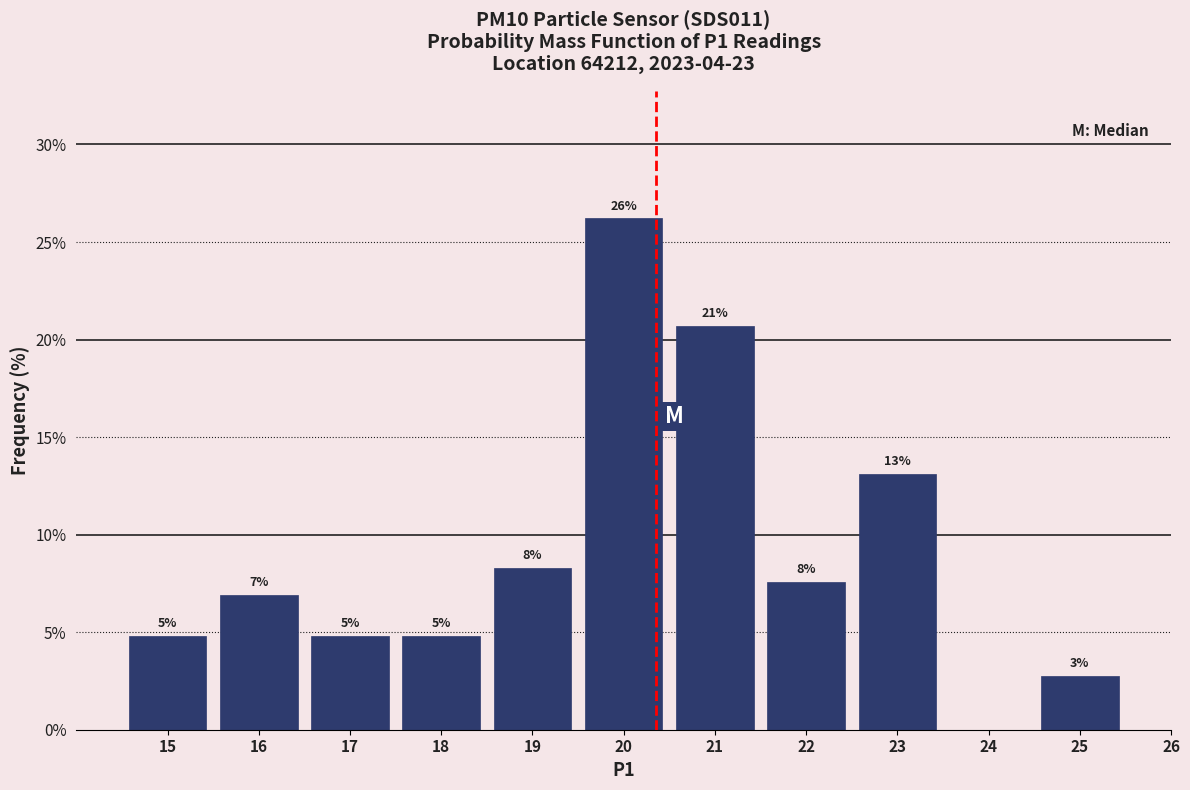

Are the bars horizontal?

No